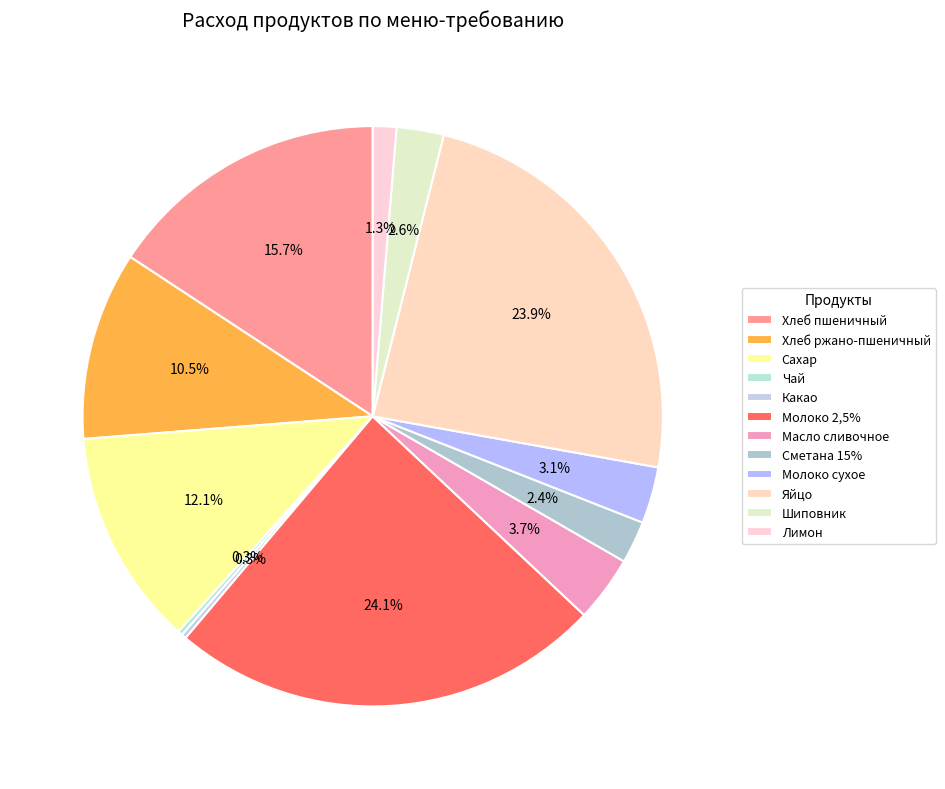

Is Сметана 15% the majority of the pie?

No